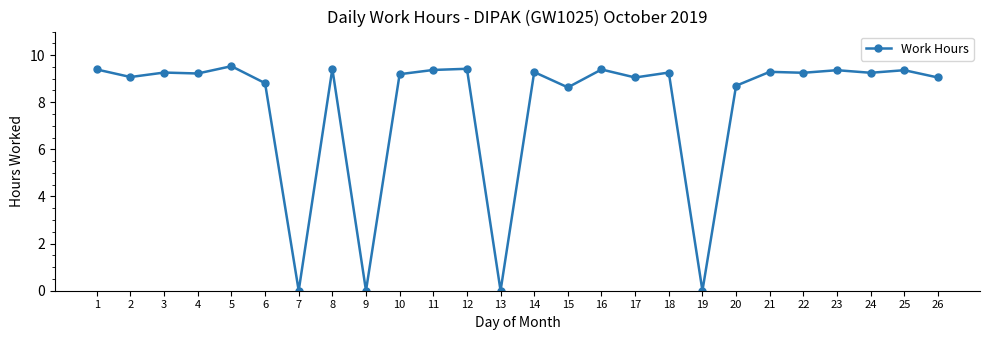

True or false: the data shows 6.2 at 13.

False